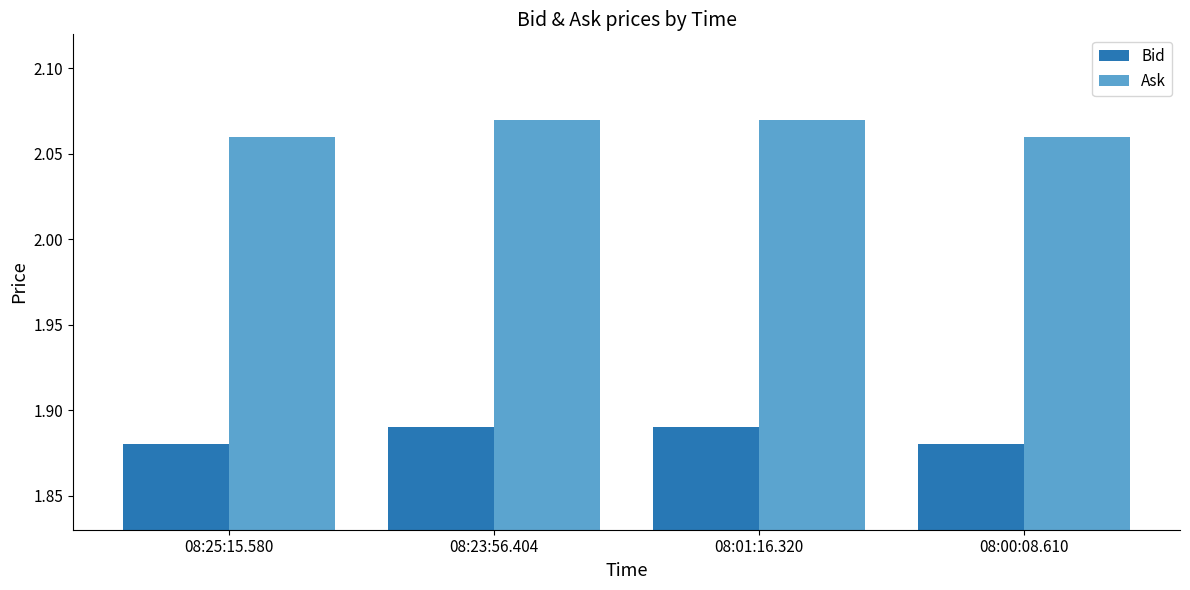

What is the sum of all Ask values?

8.3